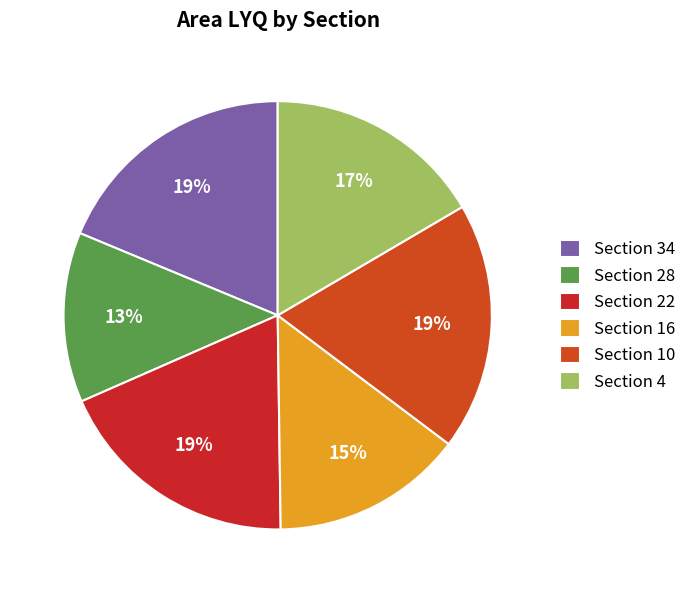

How many segments does this pie chart have?

6